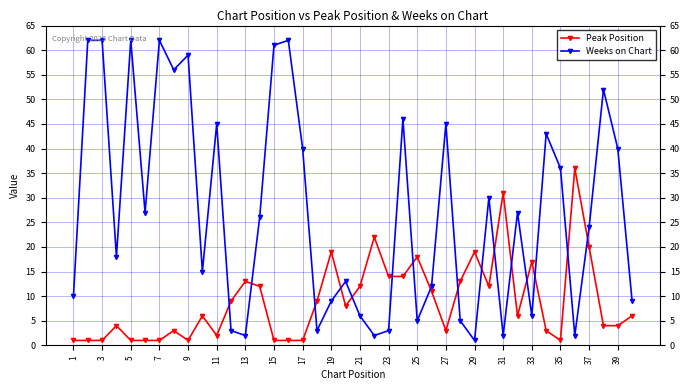

How many values in the Peak Position series are below 6?

18